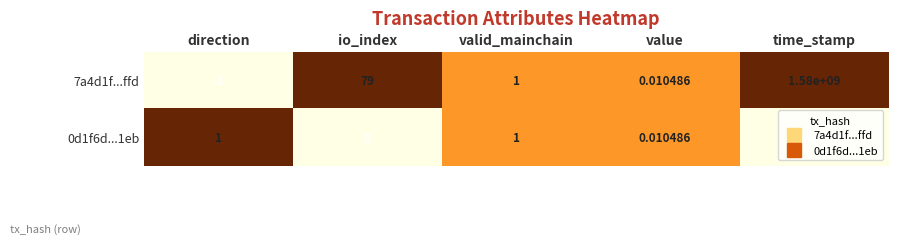

Rank the categories by 7a4d1f...ffd value from highest to lowest.

time_stamp, io_index, valid_mainchain, value, direction